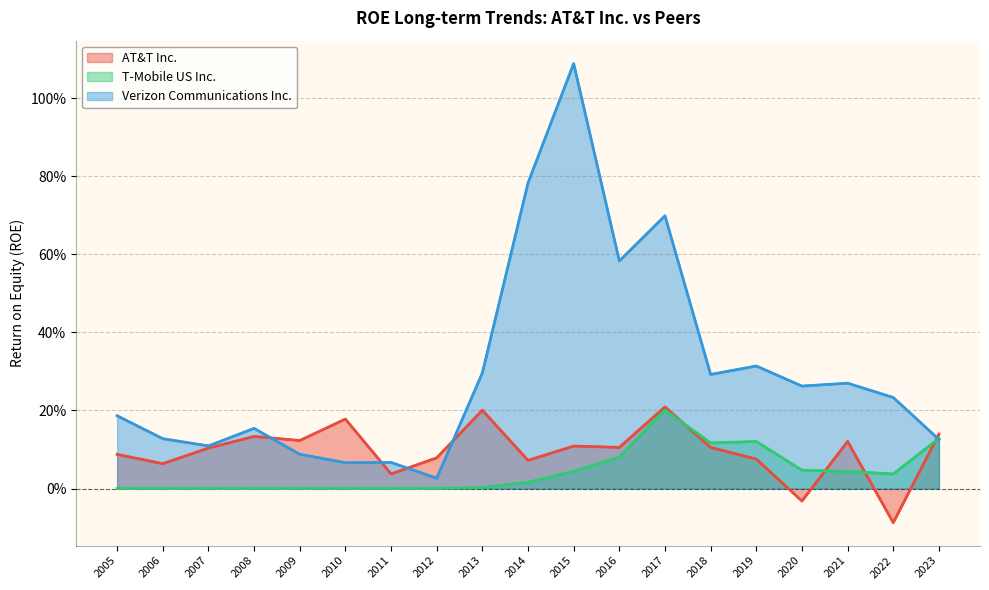

What are all the series names shown in the legend?

AT&T Inc., T-Mobile US Inc., Verizon Communications Inc.